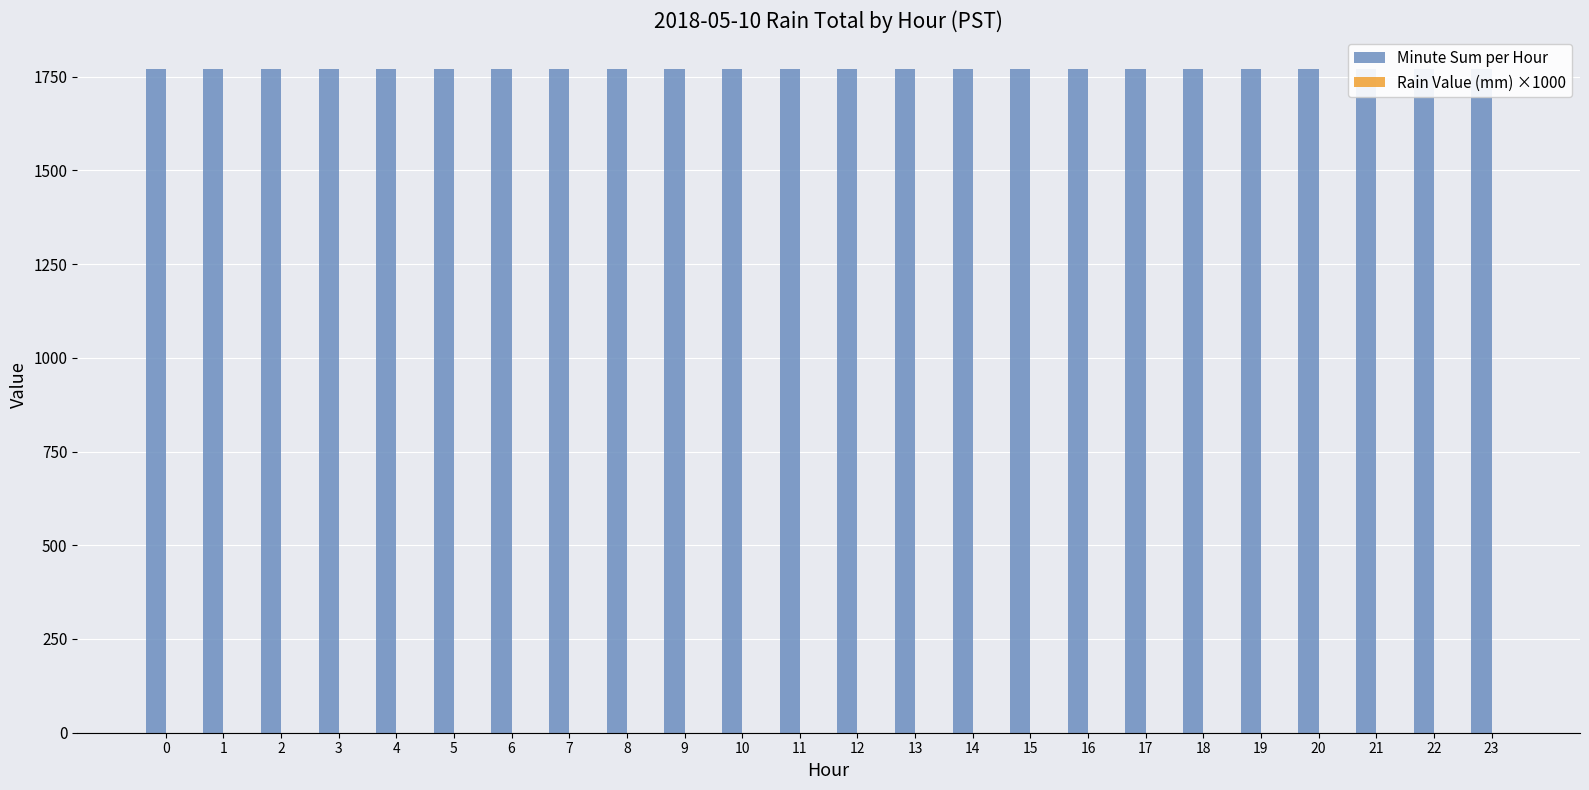

How many bars are there in total?

48